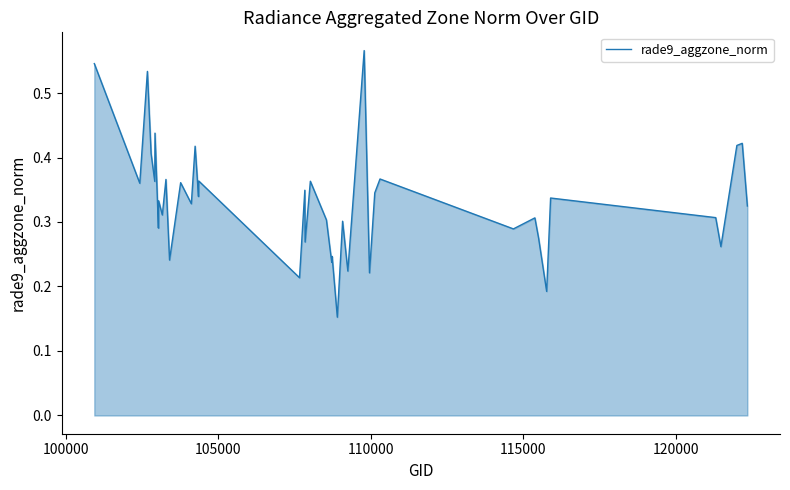

How many lines are shown in the chart?

1